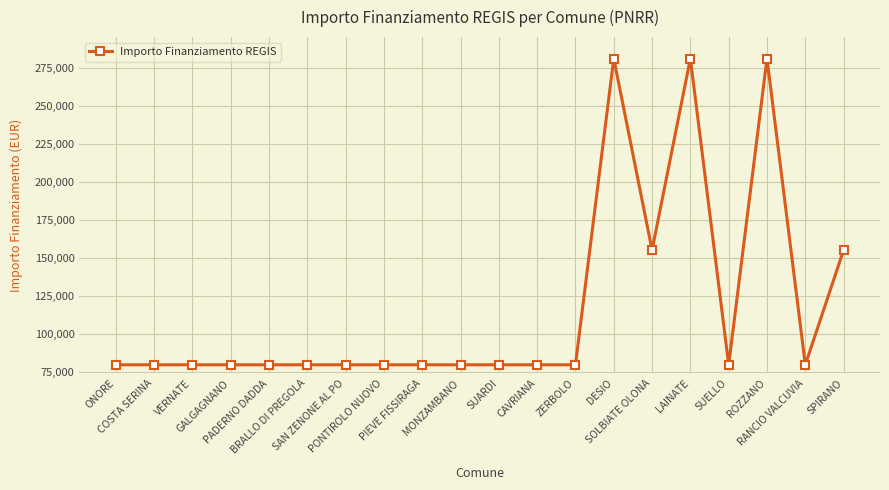

Reading right to left, transcribe all the data shown in this chart.

SPIRANO=155234	RANCIO VALCUVIA=79922	ROZZANO=280932	SUELLO=79922	LAINATE=280932	SOLBIATE OLONA=155234	DESIO=280932	ZERBOLO=79922	CAVRIANA=79922	SUARDI=79922	MONZAMBANO=79922	PIEVE FISSIRAGA=79922	PONTIROLO NUOVO=79922	SAN ZENONE AL PO=79922	BRALLO DI PREGOLA=79922	PADERNO DADDA=79922	GALGAGNANO=79922	VERNATE=79922	COSTA SERINA=79922	ONORE=79922